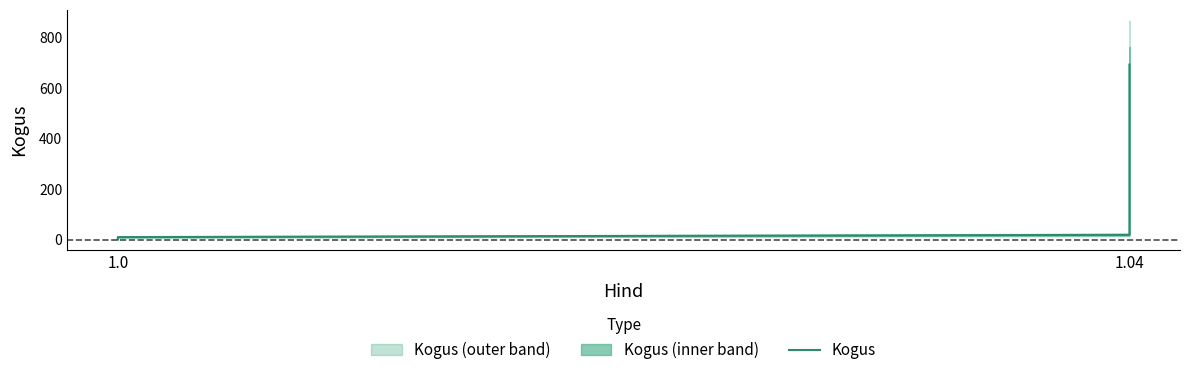

Reading left to right, transcribe all the data shown in this chart.

1	10	19	693